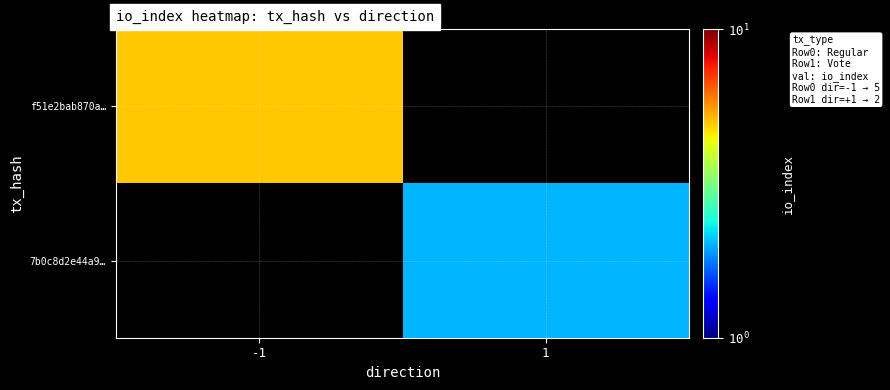

At how many categories does at least one series exceed 4?

1